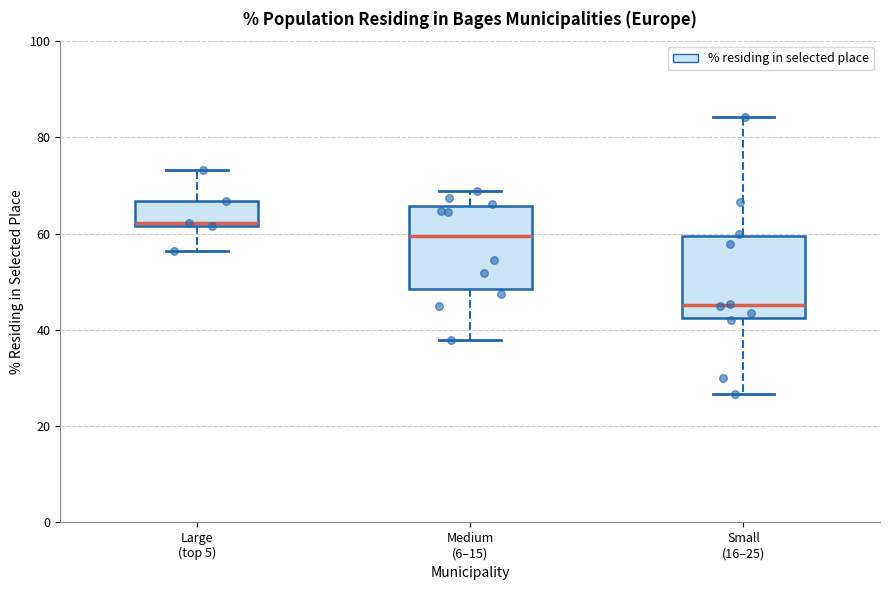

Reading left to right, transcribe this box plot: for each box, give where its median line is, the range the box spans, and where its two whiskers end, as read against the y-axis. The values are not printed on the chart, so give them approximately, as read against the axis.

Large (top 5): median 62 (just above the box's lower edge), box 62 to 66, whiskers 56 to 74
Medium (6–15): median 60, box 48 to 66, whiskers 38 to 68
Small (16–25): median 46, box 42 to 60, whiskers 26 to 84